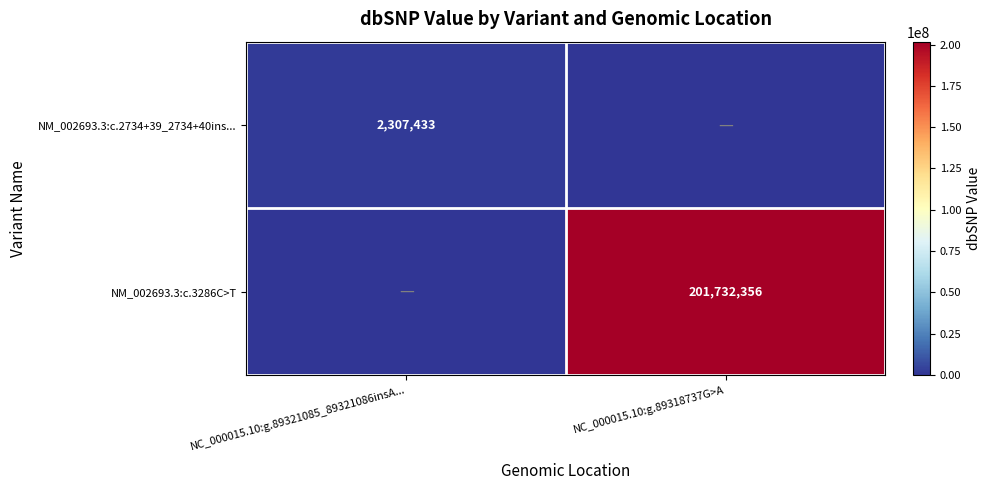

The NM_002693.3:c.3286C>T series shows 88493647 at NC_000015.10:g.89318737G>A. True or false?

False